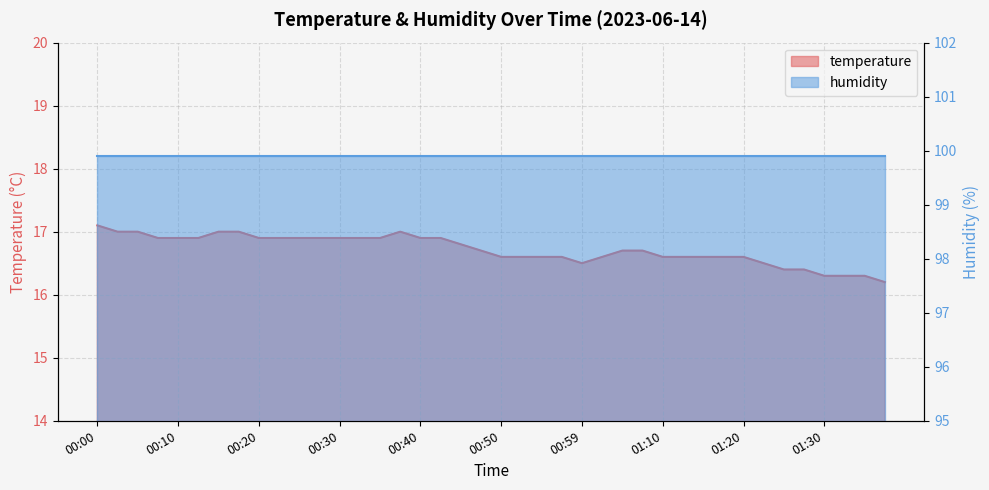

What is the label of the 23rd point from the right?

00:42